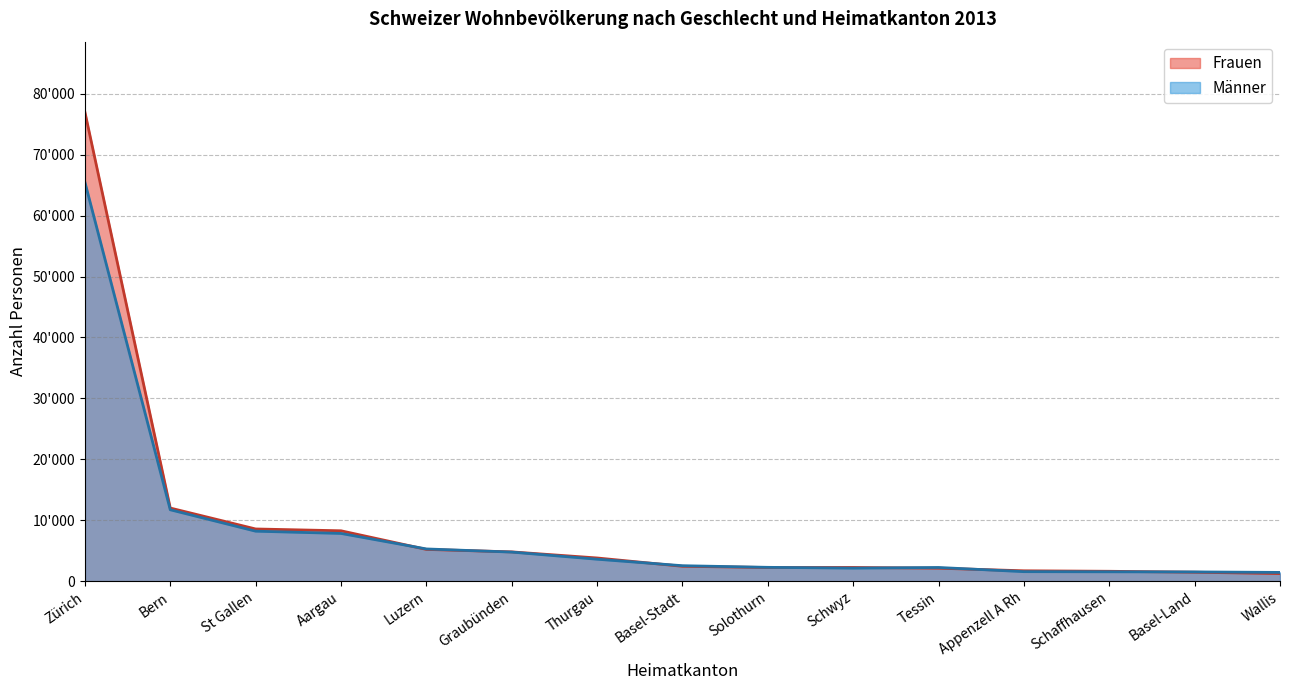

Between which two adjacent categories do Männer and Frauen first intersect?

Aargau and Luzern